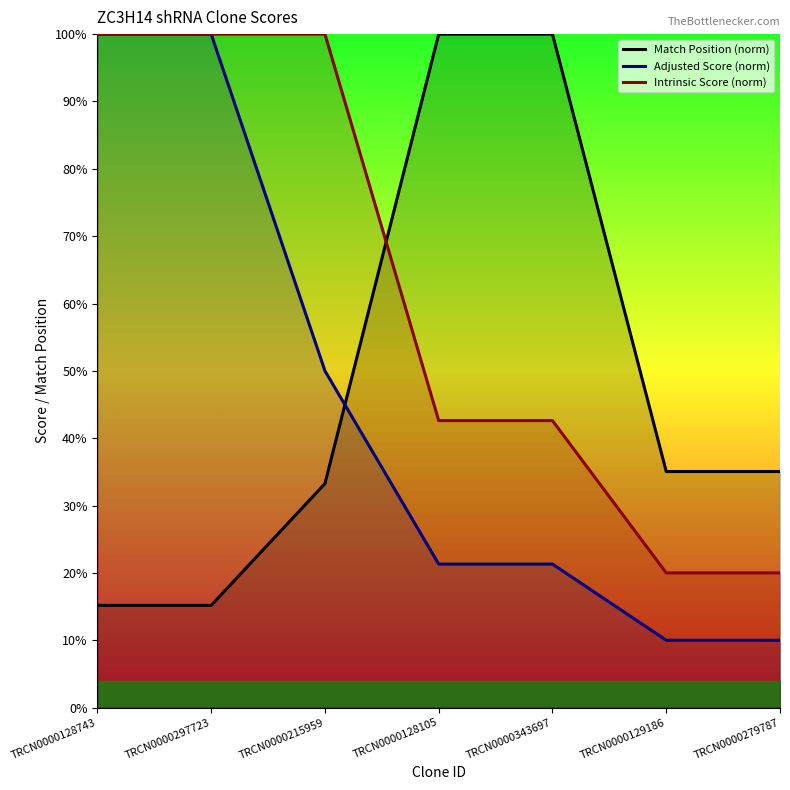

List the labels in order of Adjusted Score (norm) value, largest first.

TRCN0000128743, TRCN0000297723, TRCN0000215959, TRCN0000128105, TRCN0000343697, TRCN0000129186, TRCN0000279787